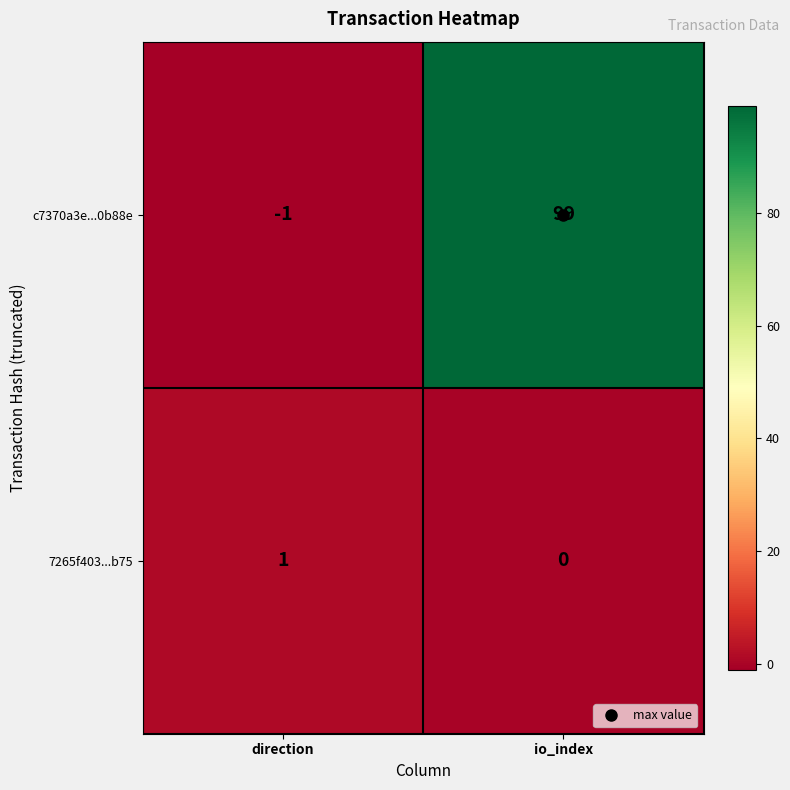

Between direction and io_index, which series saw the biggest shift?

c7370a3e...0b88e